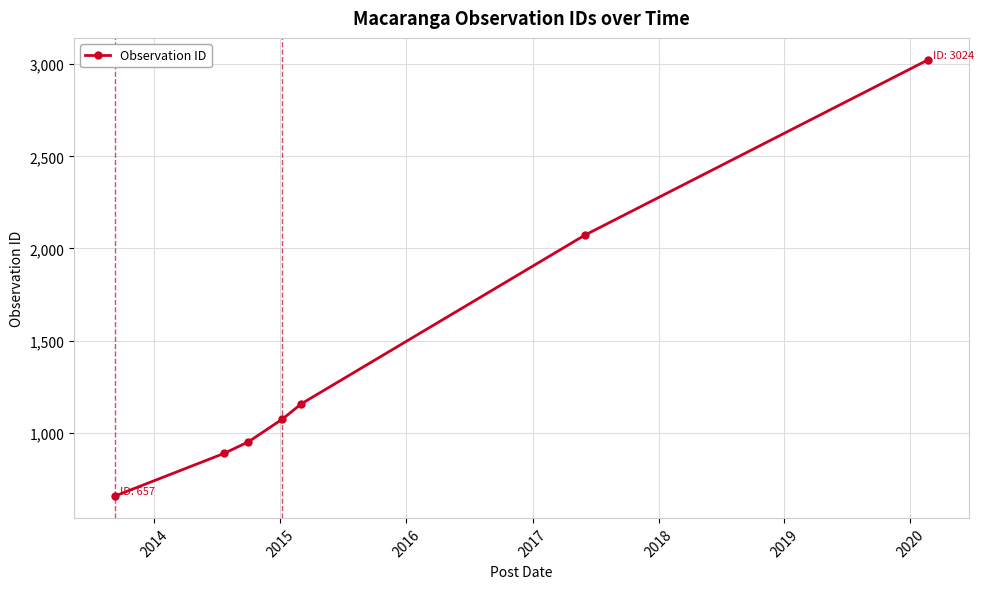

What is the smallest value displayed?

657